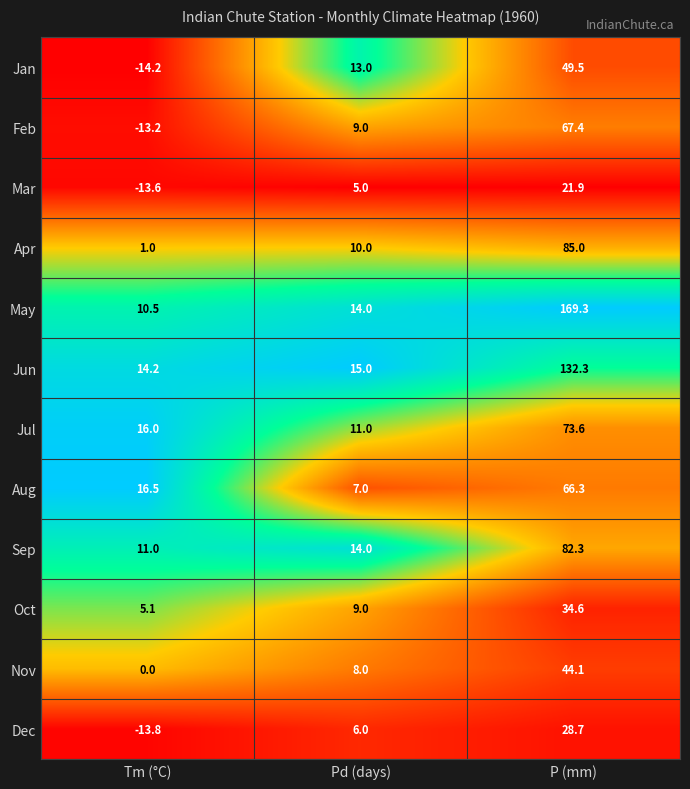

Rank the series at Tm (°C) from highest to lowest value.

Aug, Jul, Jun, Sep, May, Oct, Apr, Nov, Feb, Mar, Dec, Jan